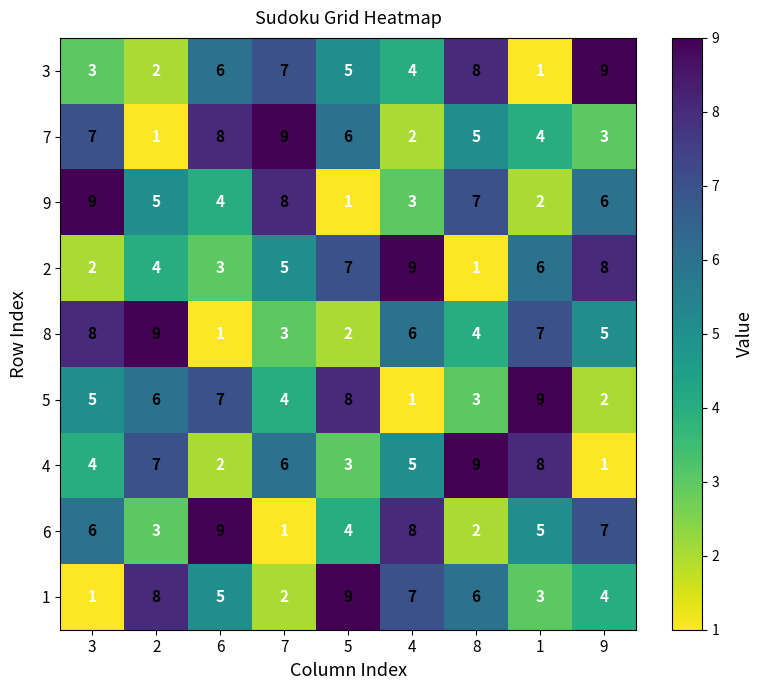

What is the difference between the maximum and minimum values in the 2 series?

8